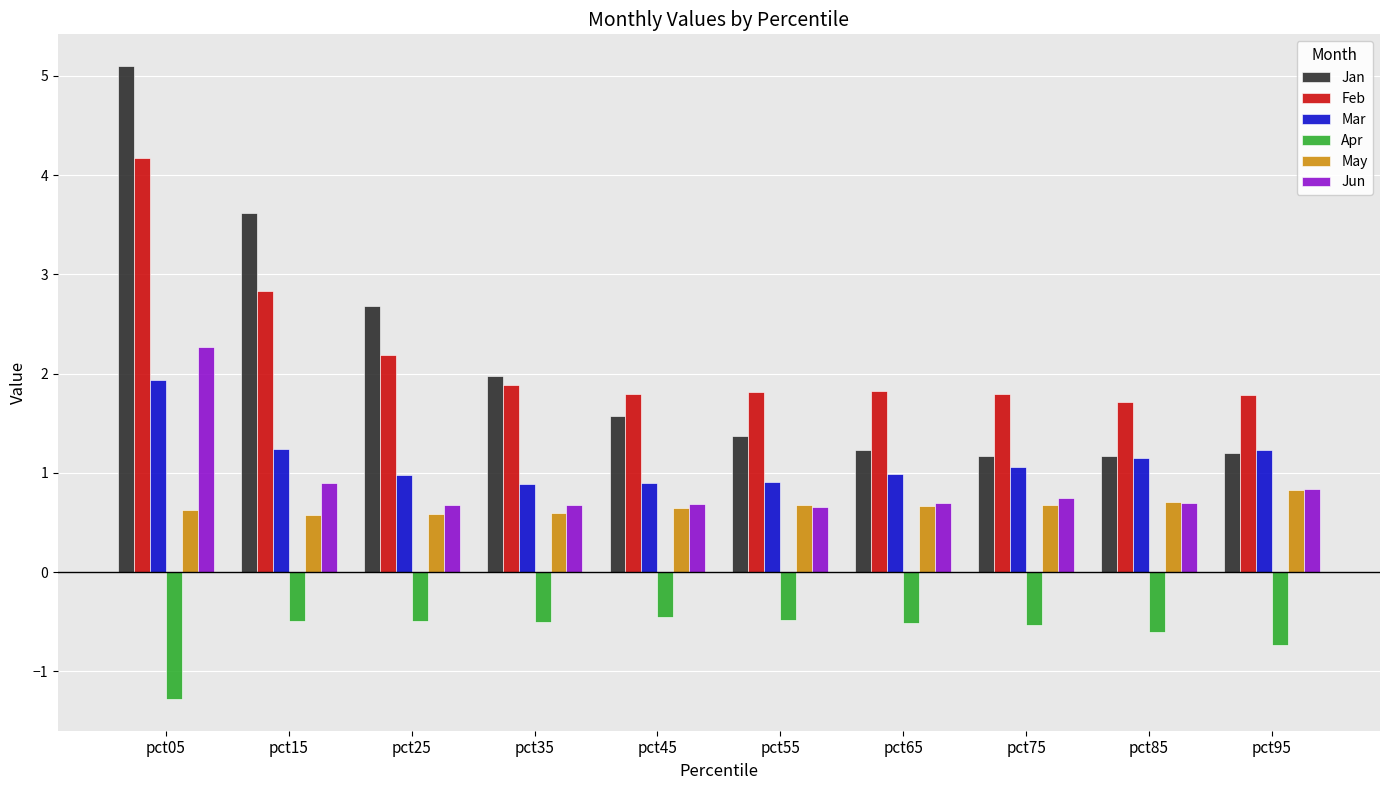

What are all the series names shown in the legend?

Jan, Feb, Mar, Apr, May, Jun